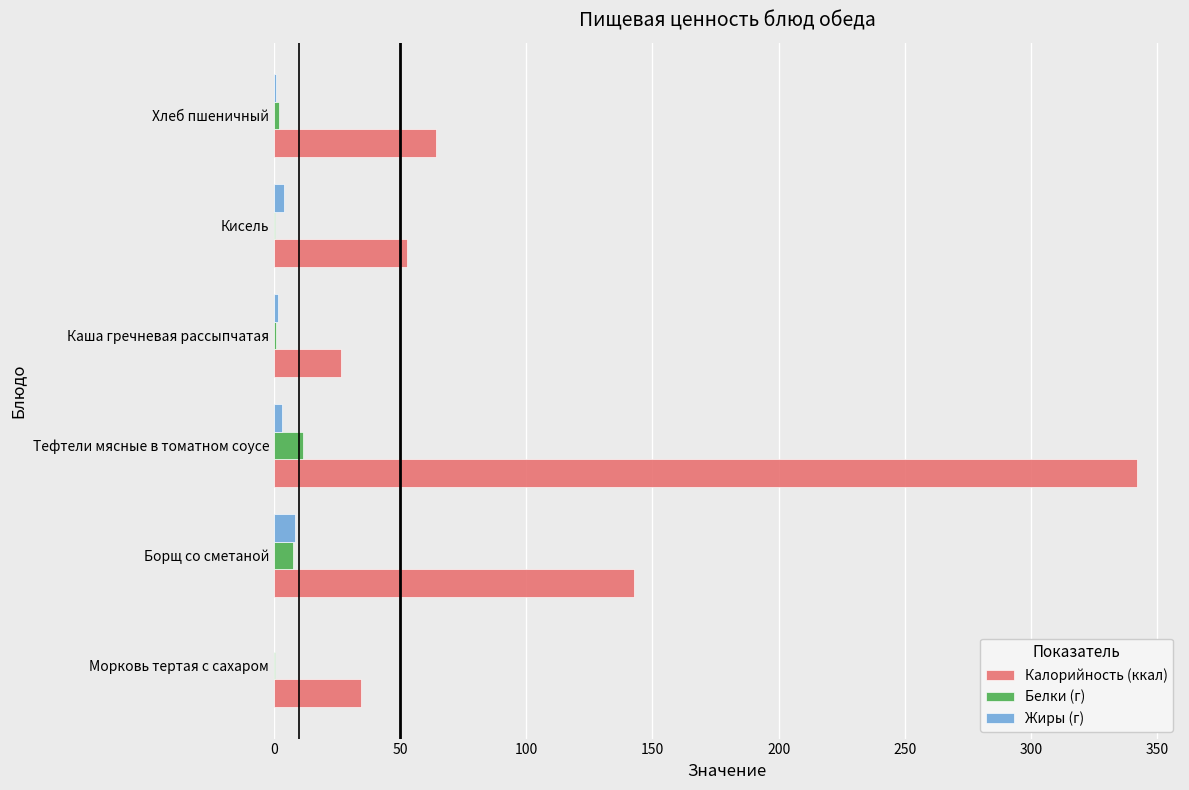

Which series has the largest range (max minus min)?

Калорийность (ккал)